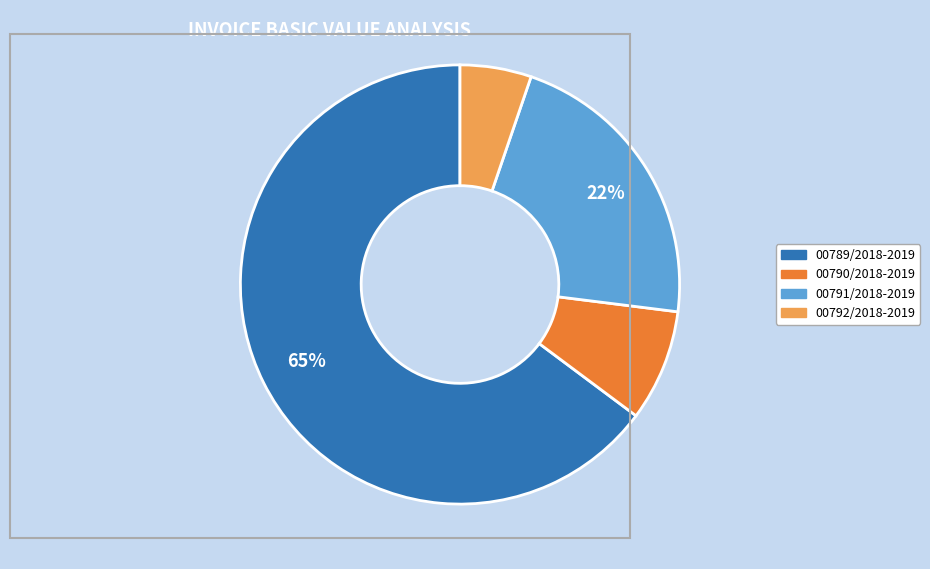

Which category has the biggest portion of the pie?

00789/2018-2019